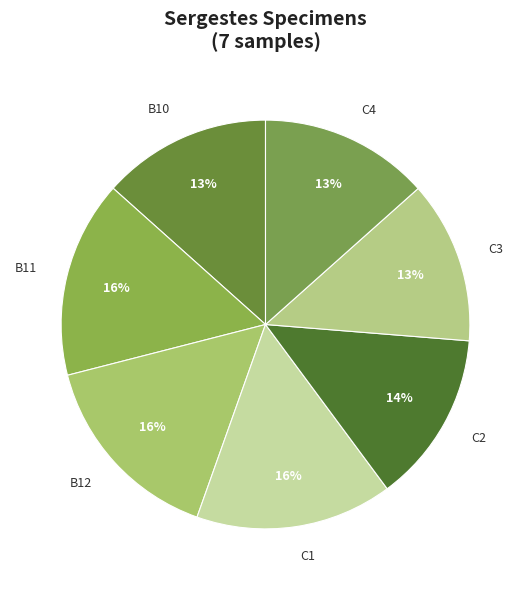

Does any single category account for the majority?

No